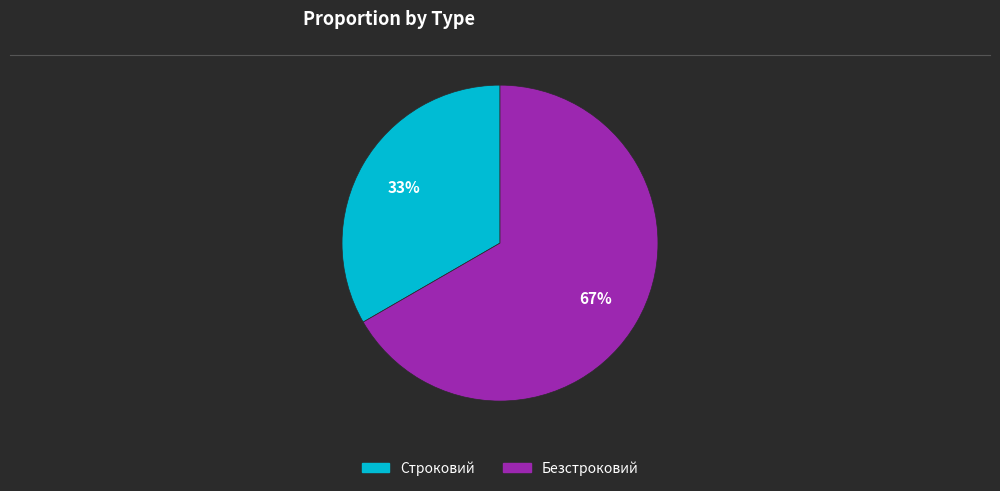

To the nearest percent, what percentage of the pie is Безстроковий?

67%